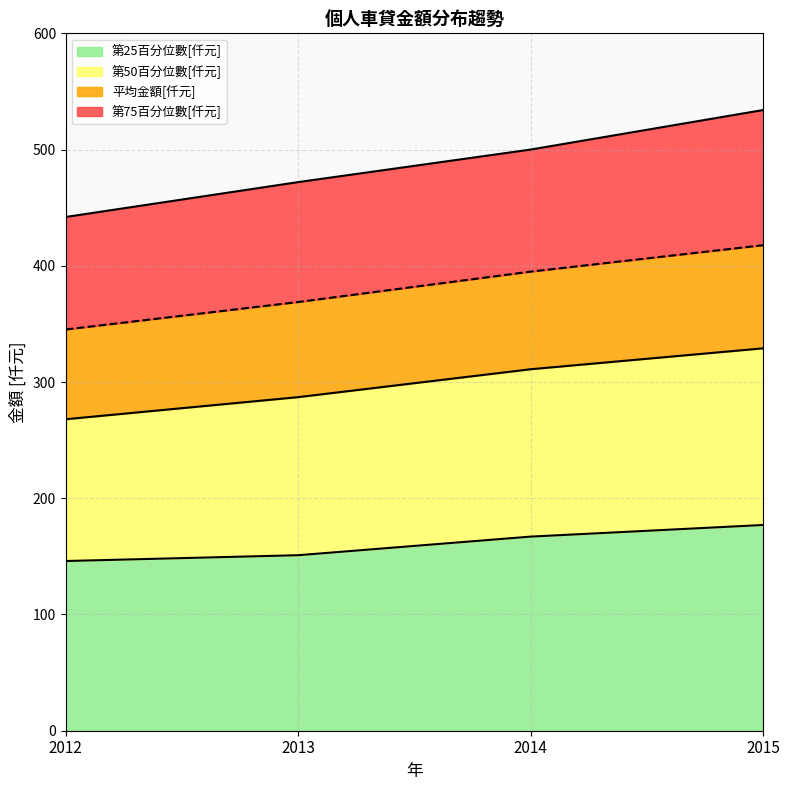

True or false: 個人車貸平均金額[仟元] has more than 0 points higher than both neighbors.

False